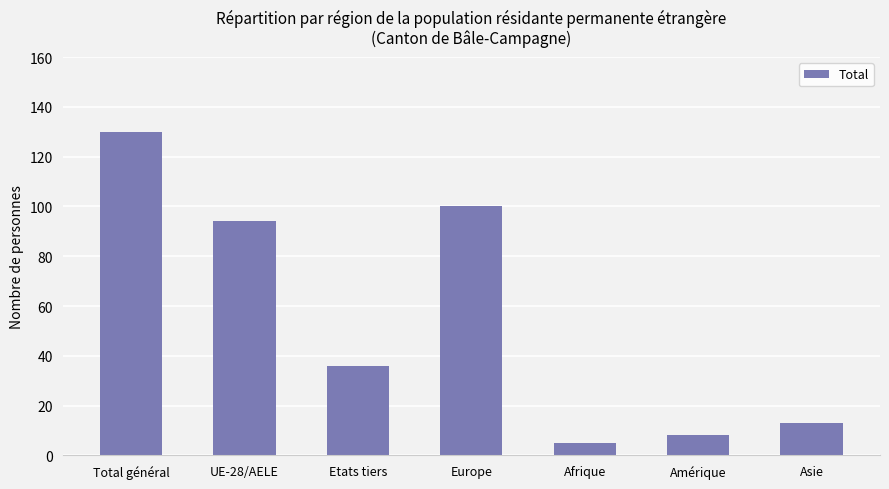

How many values are below 36?

3